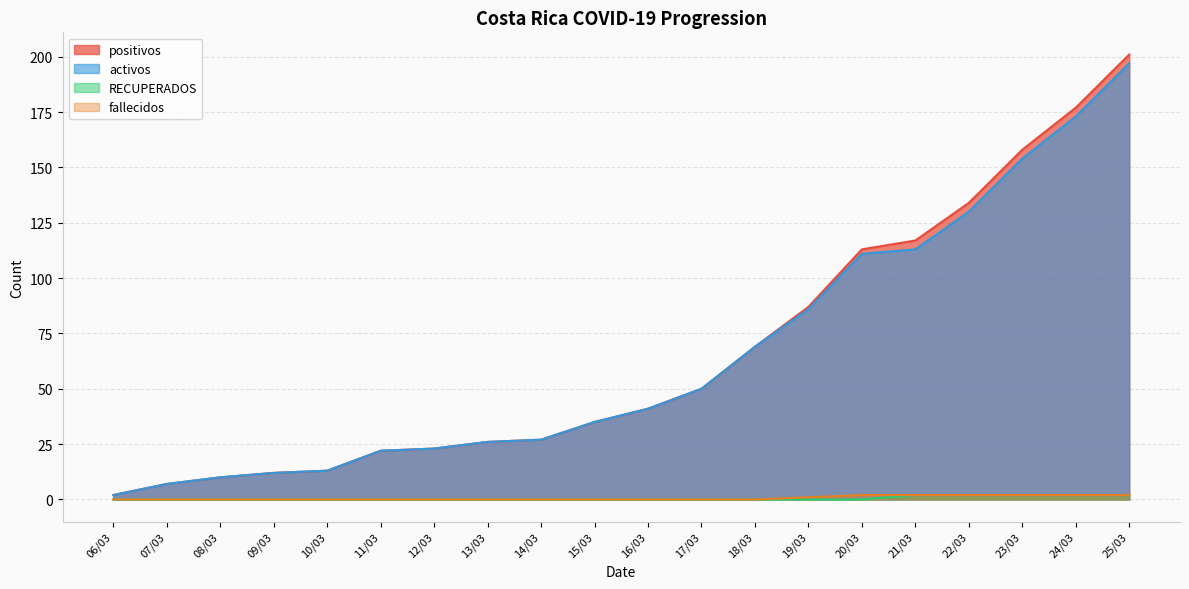

Reading left to right, what are all the values shown in this chart?

positivos: 06/03=2	07/03=7	08/03=10	09/03=12	10/03=13	11/03=22	12/03=23	13/03=26	14/03=27	15/03=35	16/03=41	17/03=50	18/03=69	19/03=87	20/03=113	21/03=117	22/03=134	23/03=158	24/03=177	25/03=201
activos: 06/03=2	07/03=7	08/03=10	09/03=12	10/03=13	11/03=22	12/03=23	13/03=26	14/03=27	15/03=35	16/03=41	17/03=50	18/03=69	19/03=86	20/03=111	21/03=113	22/03=130	23/03=154	24/03=173	25/03=197
RECUPERADOS: 06/03=0	07/03=0	08/03=0	09/03=0	10/03=0	11/03=0	12/03=0	13/03=0	14/03=0	15/03=0	16/03=0	17/03=0	18/03=0	19/03=0	20/03=0	21/03=2	22/03=2	23/03=2	24/03=2	25/03=2
fallecidos: 06/03=0	07/03=0	08/03=0	09/03=0	10/03=0	11/03=0	12/03=0	13/03=0	14/03=0	15/03=0	16/03=0	17/03=0	18/03=0	19/03=1	20/03=2	21/03=2	22/03=2	23/03=2	24/03=2	25/03=2